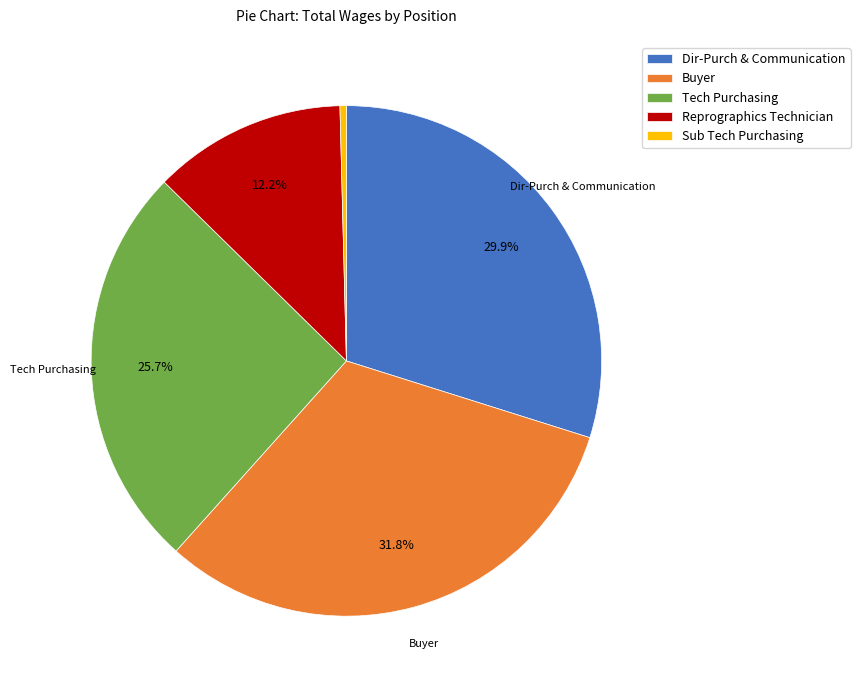

To the nearest percent, what is the difference between the Sub Tech Purchasing and Tech Purchasing slice percentages?

25%